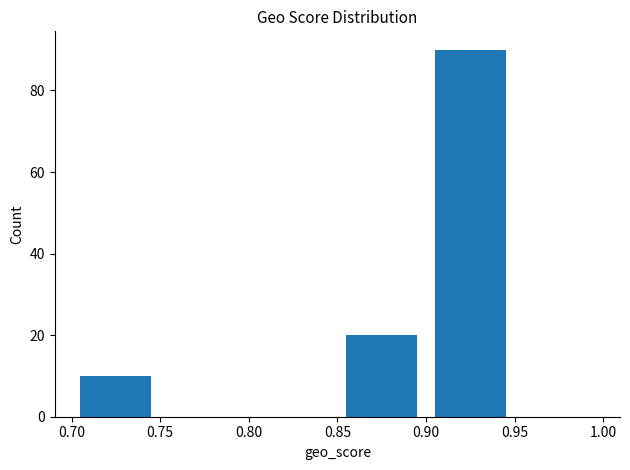

Reading left to right, list every bar in this chart as the range it spans on the x-axis followed by its height. The values are not printed on the chart, so give them approximately, as read against the axis.

0.70 to 0.75: 10
0.75 to 0.80: 0
0.80 to 0.85: 0
0.85 to 0.90: 20
0.90 to 0.95: 90
0.95 to 1.00: 0